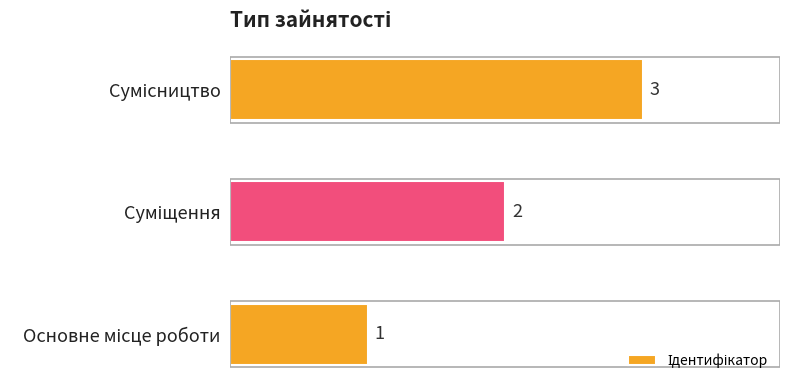

Count the values in the range 1 to 3.

3